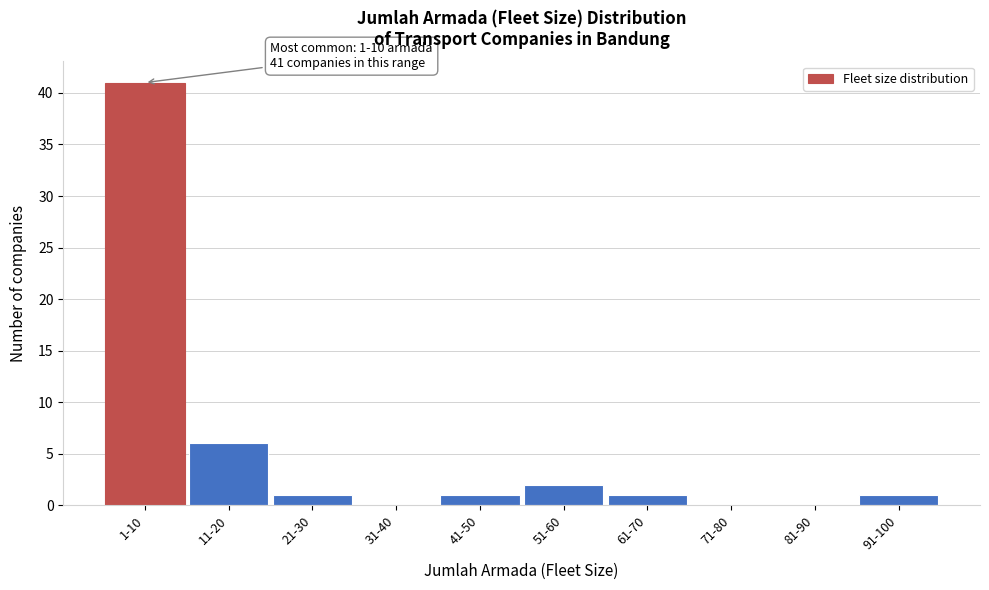

Reading left to right, list all the values displayed in this chart.

1-10=41	11-20=6	21-30=1	31-40=0	41-50=1	51-60=2	61-70=1	71-80=0	81-90=0	91-100=1